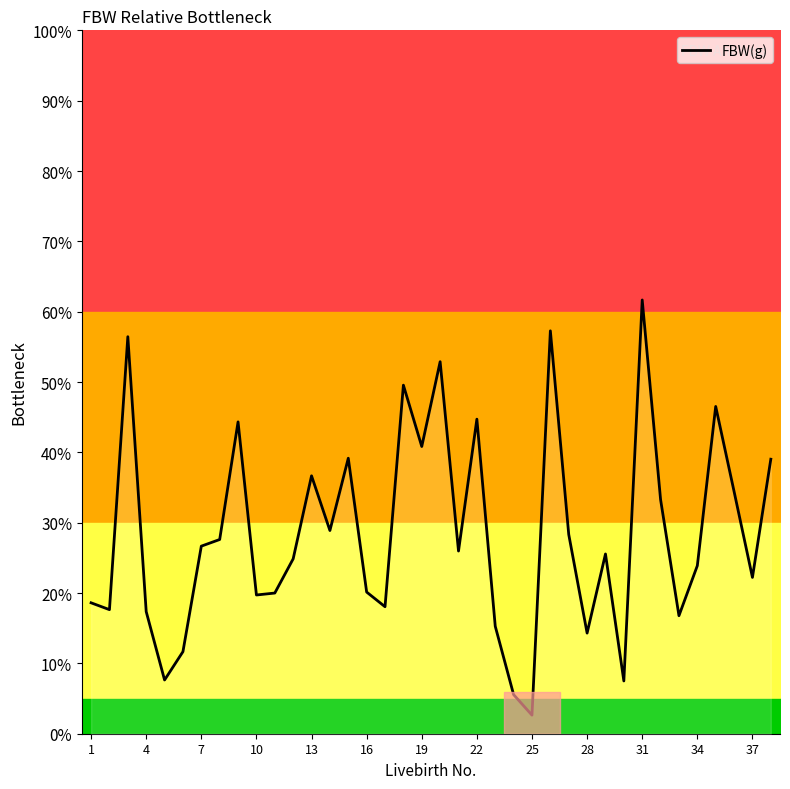

The FBW(g) series shows 36.1 at 37. True or false?

False